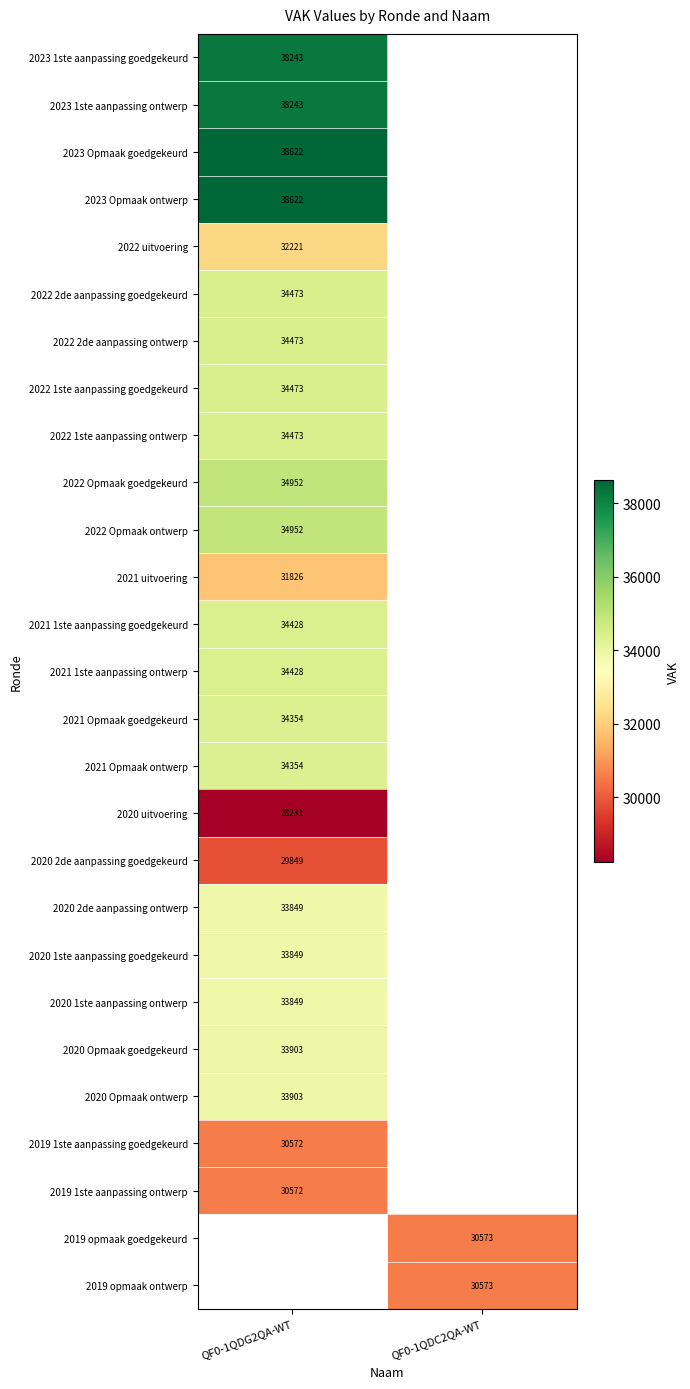

The value of 2020 1ste aanpassing ontwerp at QF0-1QDG2QA-WT is 9194. True or false?

False